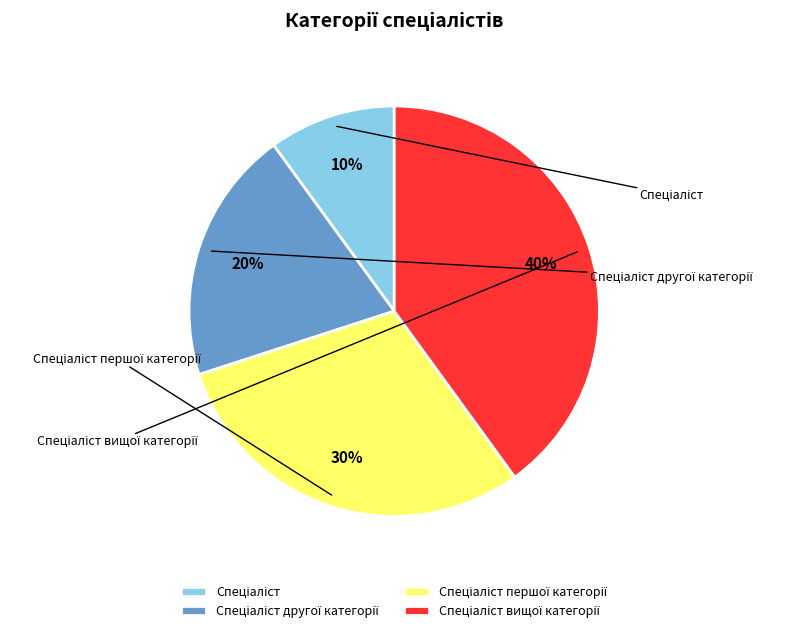

Is it true that Спеціаліст другої категорії is 10% of the pie?

False